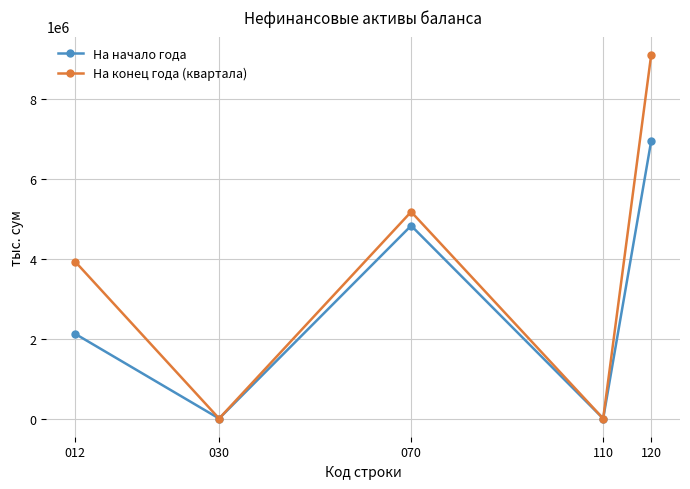

How many interior local peaks does the На конец года (квартала) series have?

1